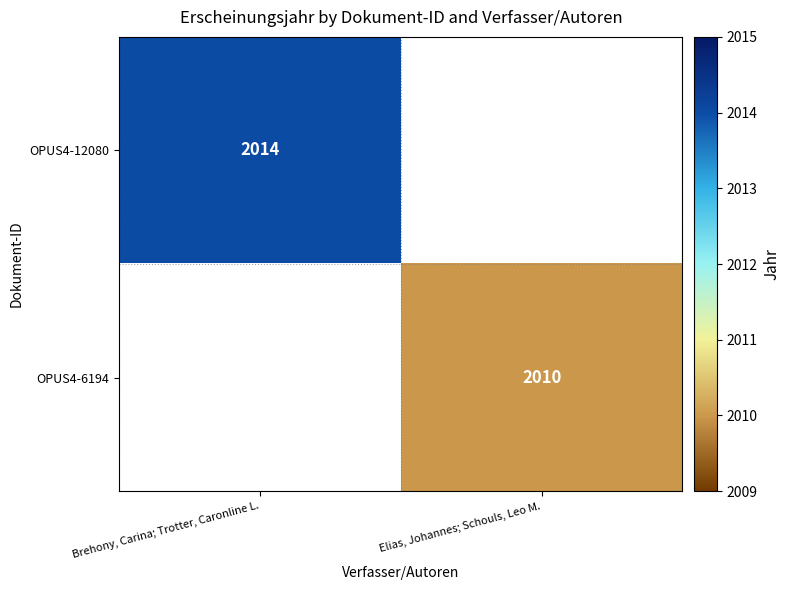

Which label corresponds to the smallest value in the chart?

Elias, Johannes; Schouls, Leo M.